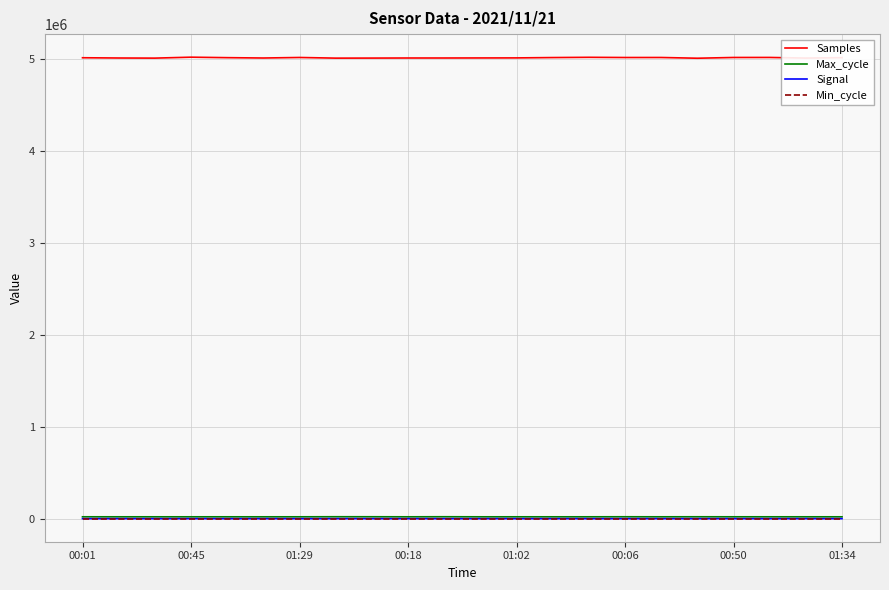

What is the maximum value shown in the chart?

5021321